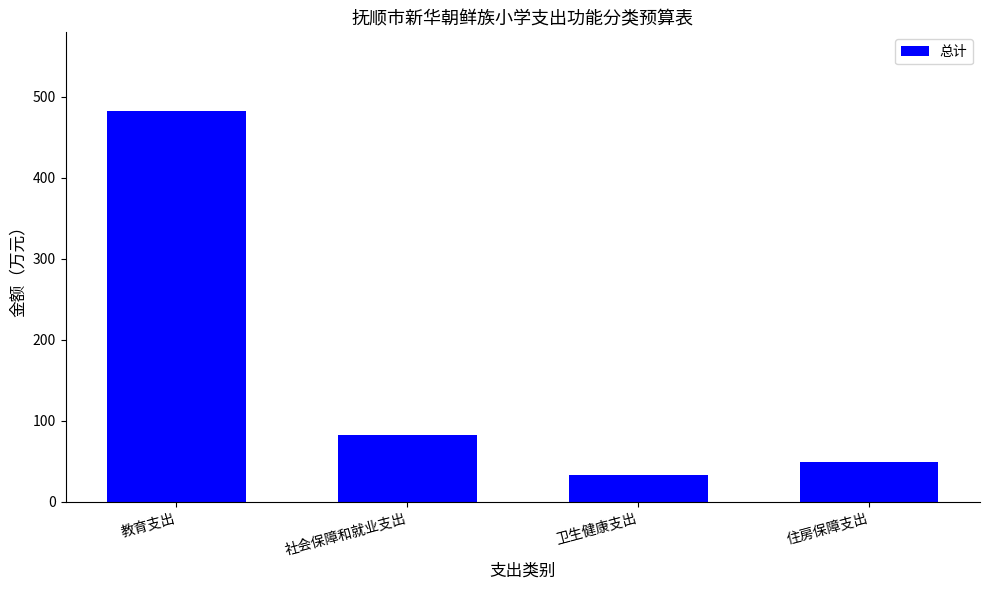

True or false: the data shows 699.7 at 教育支出.

False